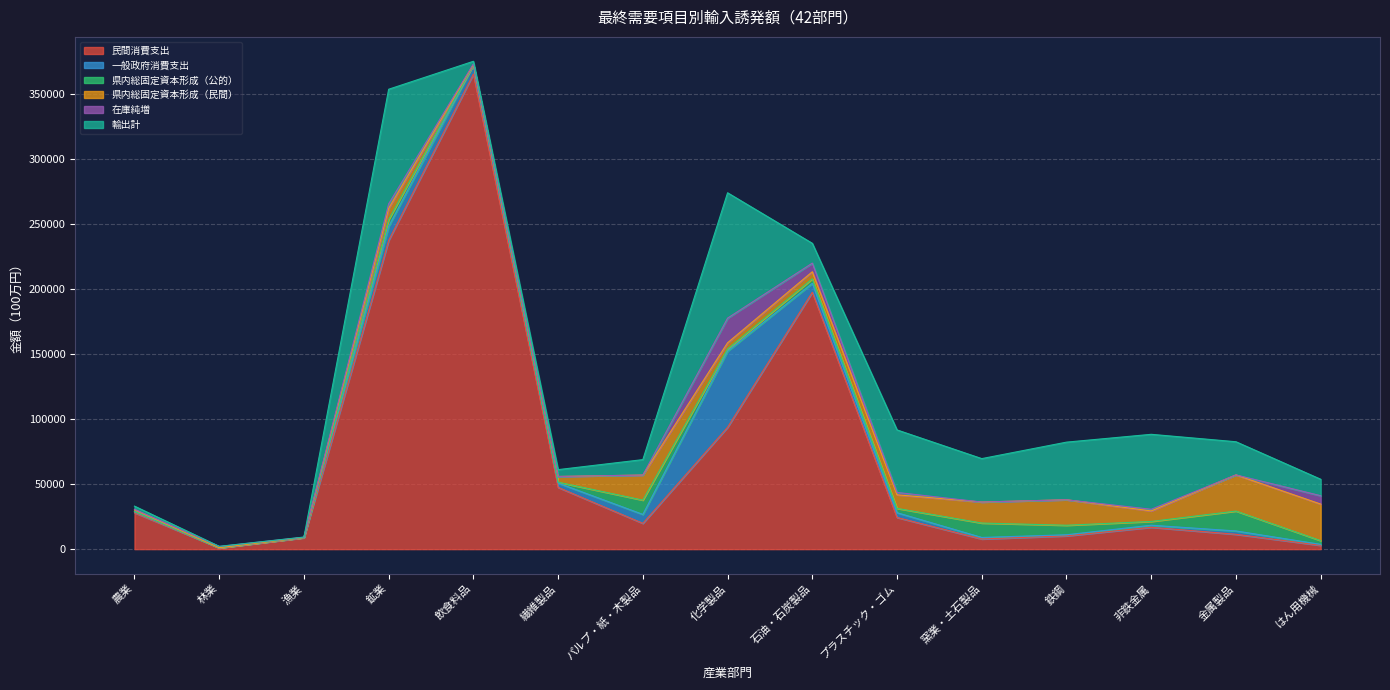

What is the total value across all series at 化学製品?

273766.1